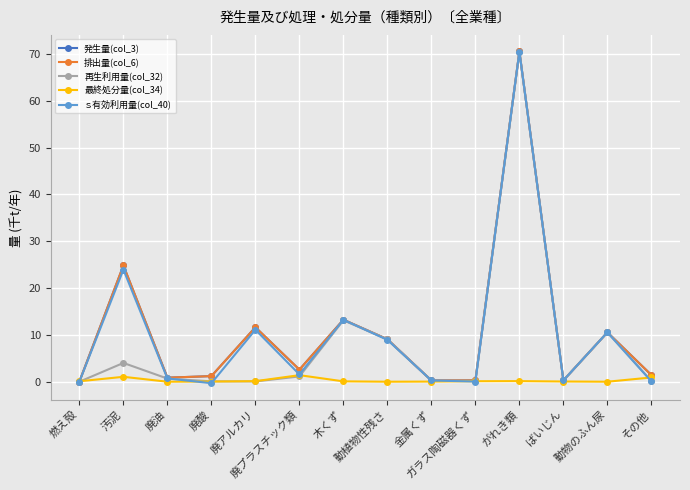

Is this an area chart (filled region under the line)?

No